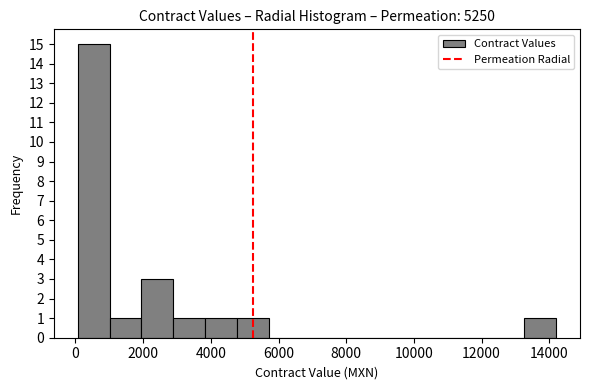

What is the height of the bar covering 1000 to 2000 on the x-axis? Neither the bar edges nor the heights are printed on the chart, so give them approximately, as read against the axes.

1